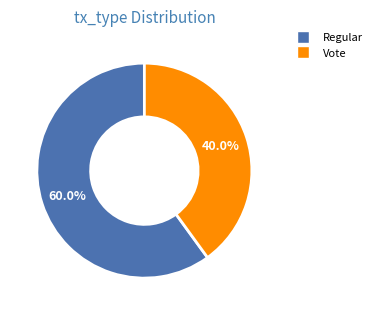

What percentage is the Regular slice, to the nearest percent?

60%